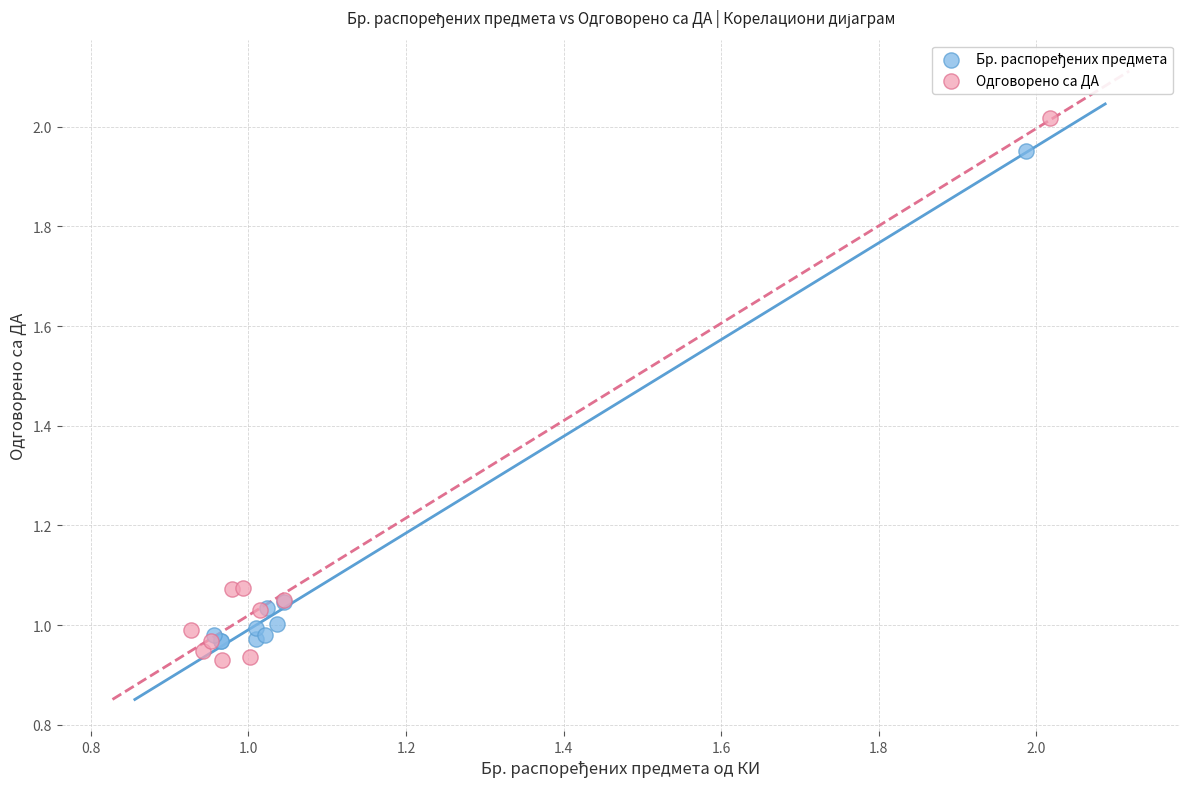

Which series contains the lowest Y value?

Одговорено са ДА